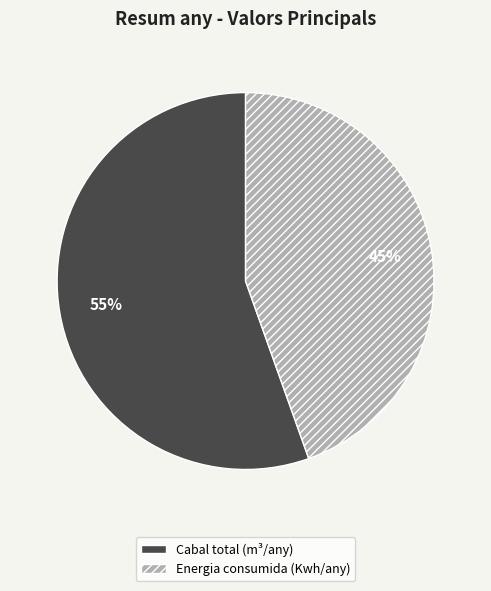

Is it true that Cabal total (m³/any) is 40% of the pie?

False